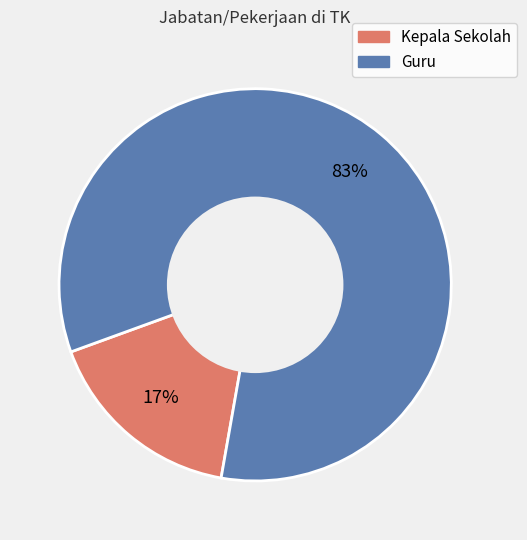

Is it true that Kepala Sekolah is 10% of the pie?

False